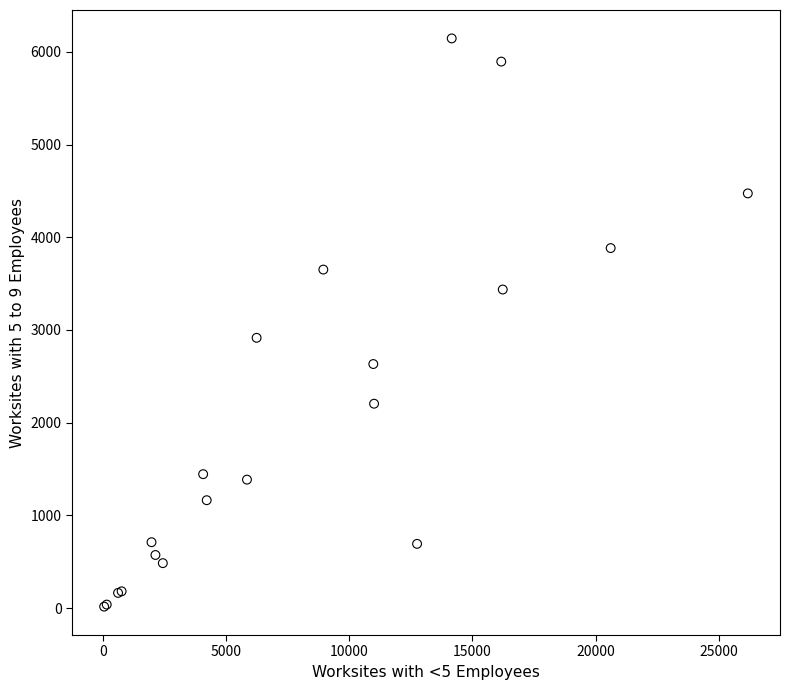

What Y value in the scatter plot is closest to 3080?

2915